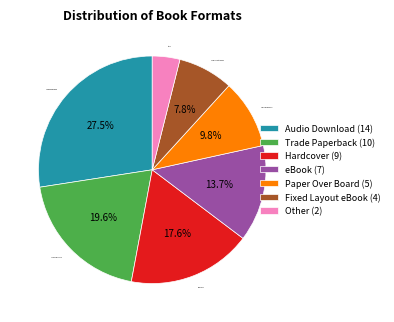

True or false: Paper Over Board accounts for 21% of the total.

False